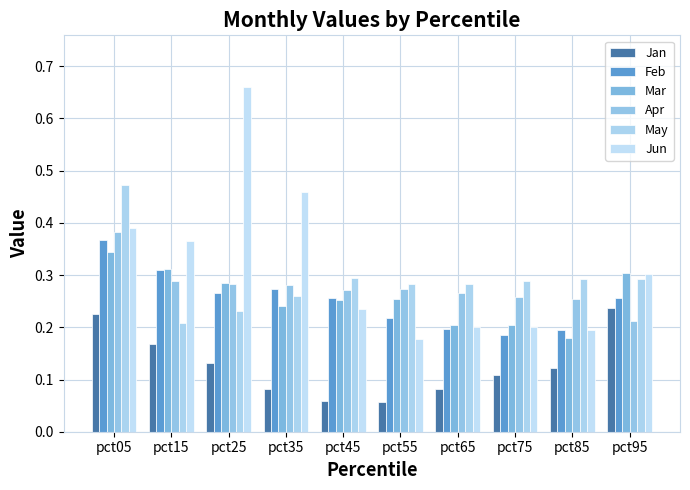

What is the approximate value of Apr at pct55?

0.3